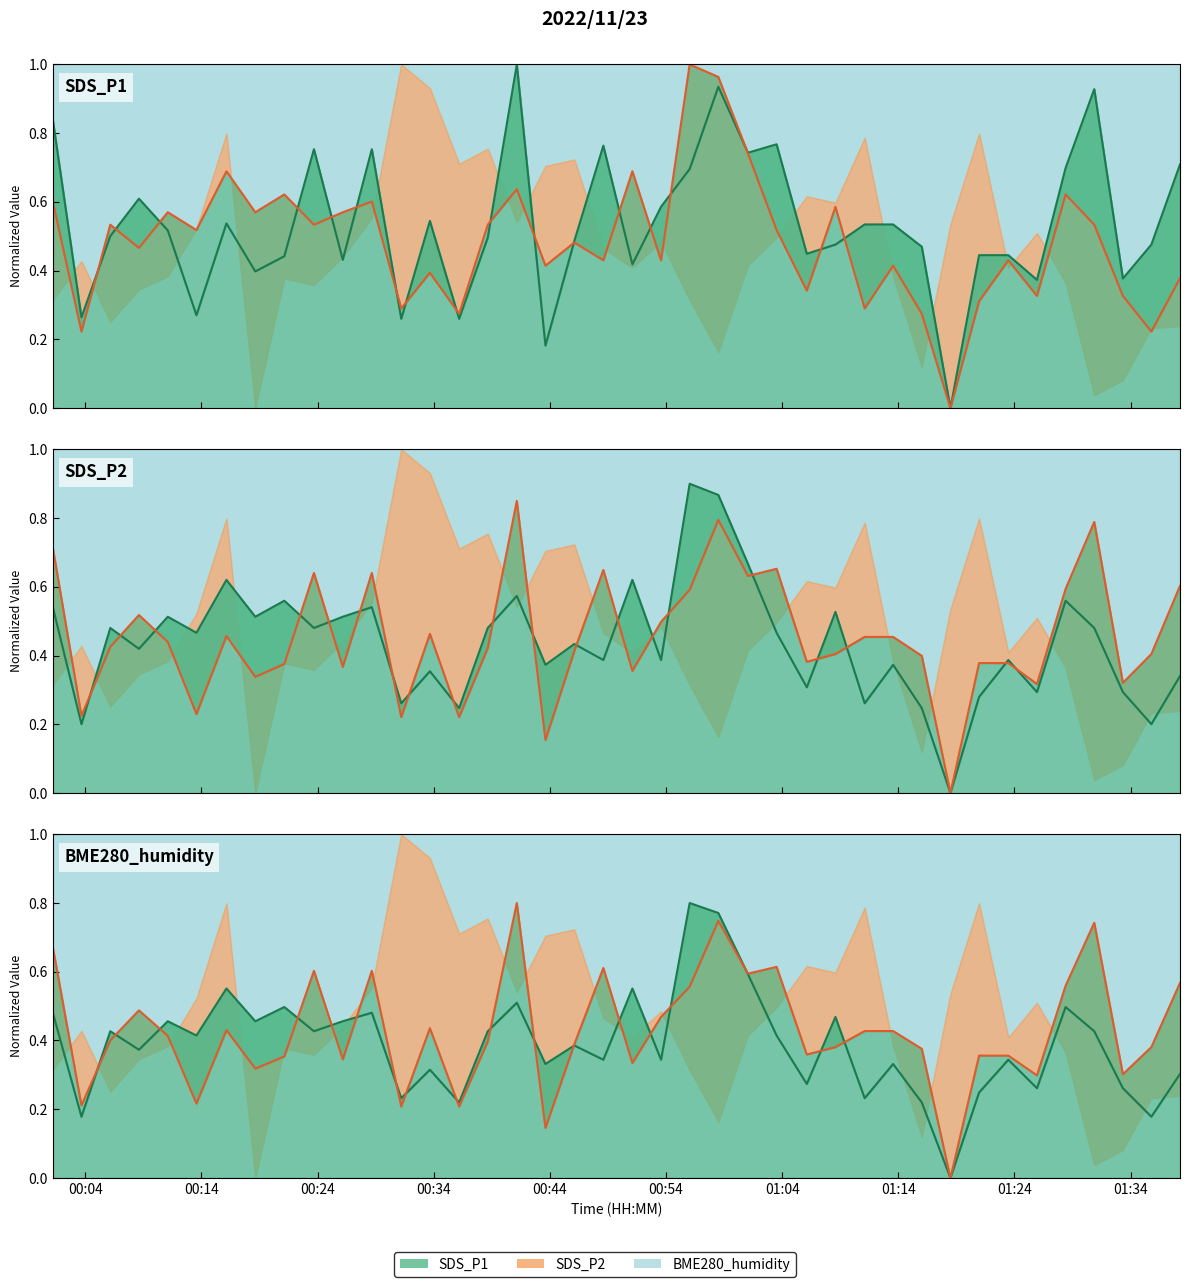

What is the value of the SDS_P1 point at the 13th from the left?

0.2